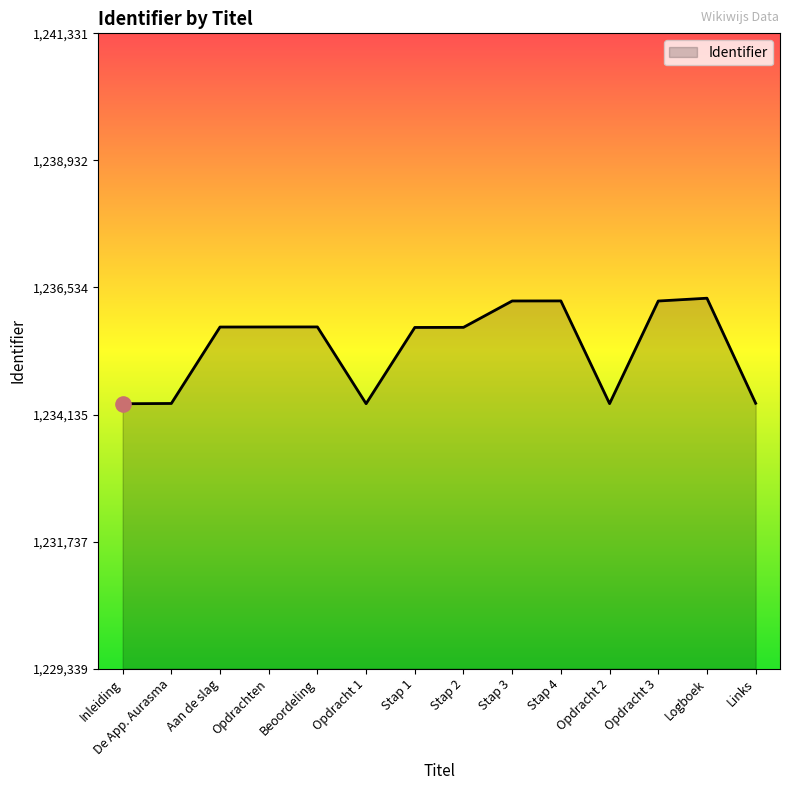

Between Links and Stap 4, which is larger?

Stap 4